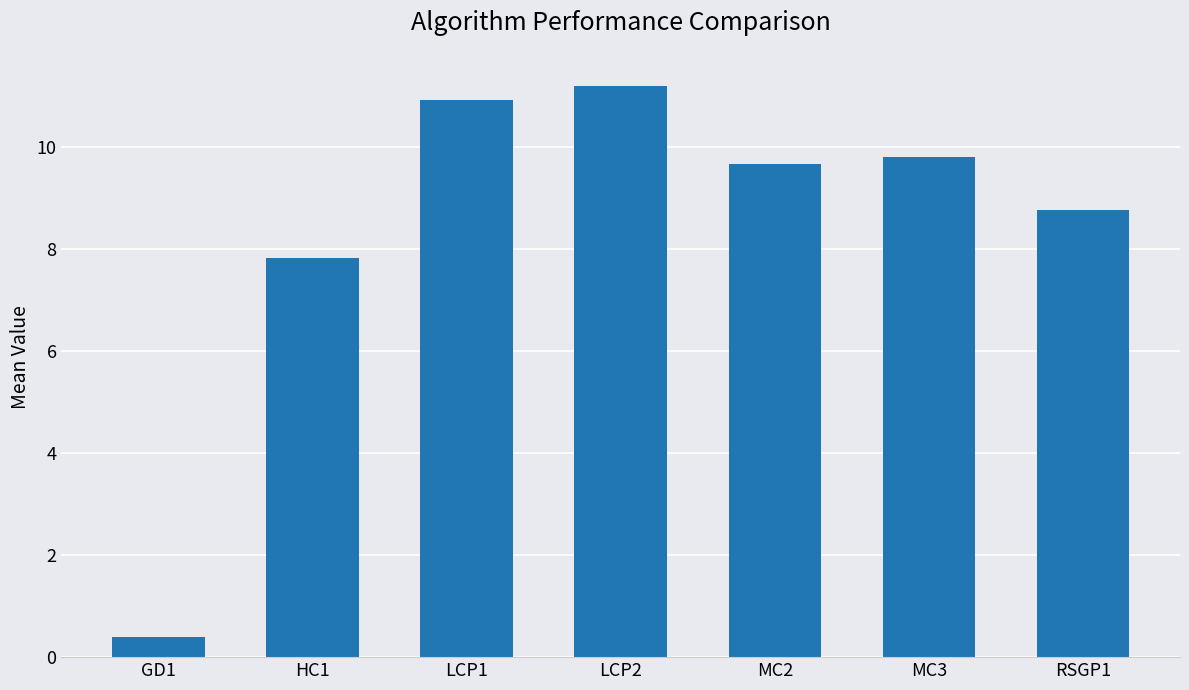

Reading left to right, transcribe all the data shown in this chart.

0.4	7.8	10.9	11.2	9.7	9.8	8.8